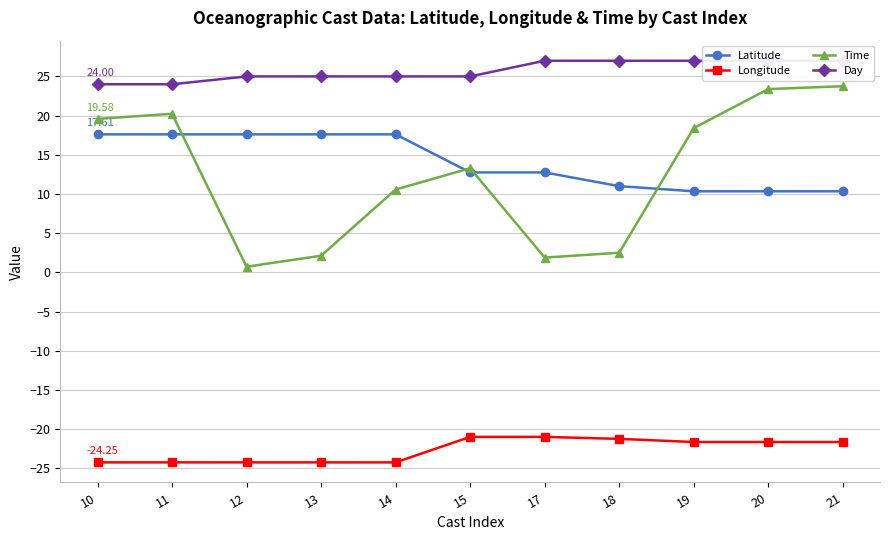

The value of Day at 13 is 25.0. True or false?

True